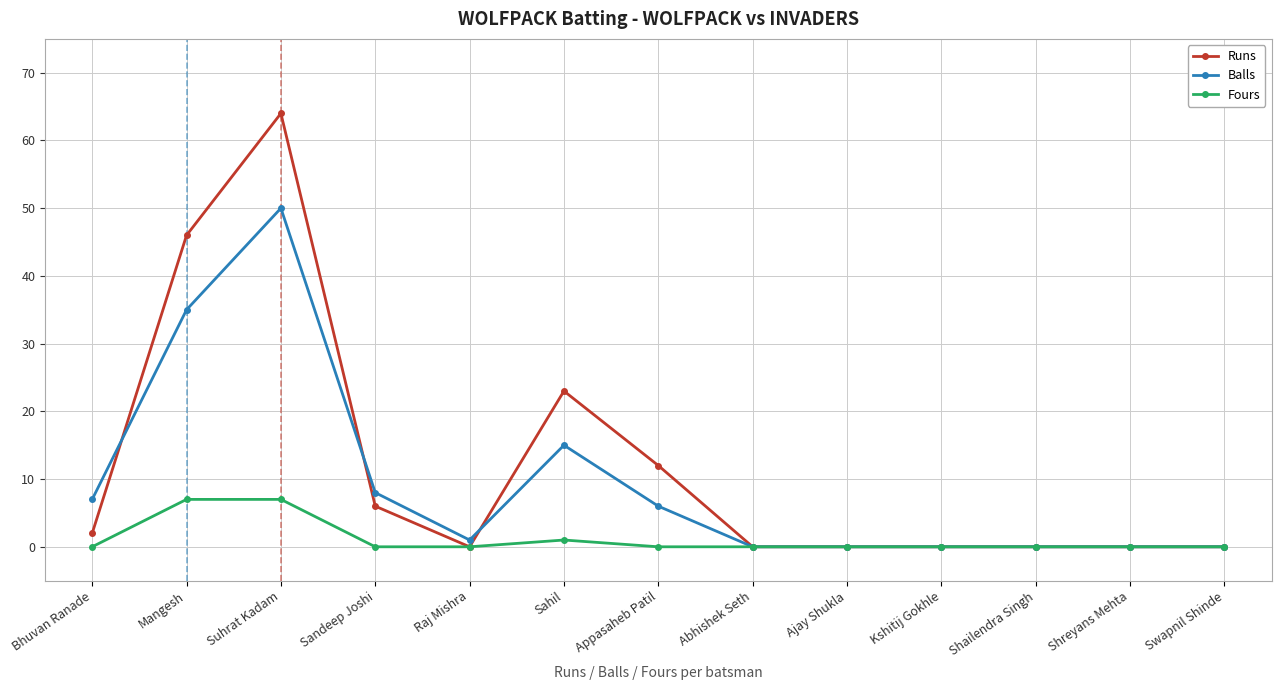

At which label is Fours closest to 3?

Sahil